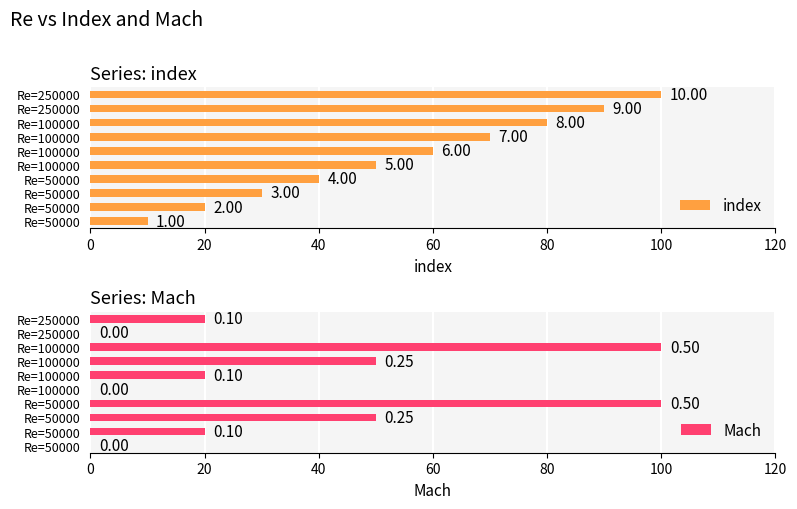

What is the difference between the maximum and minimum values in the Mach series?

100